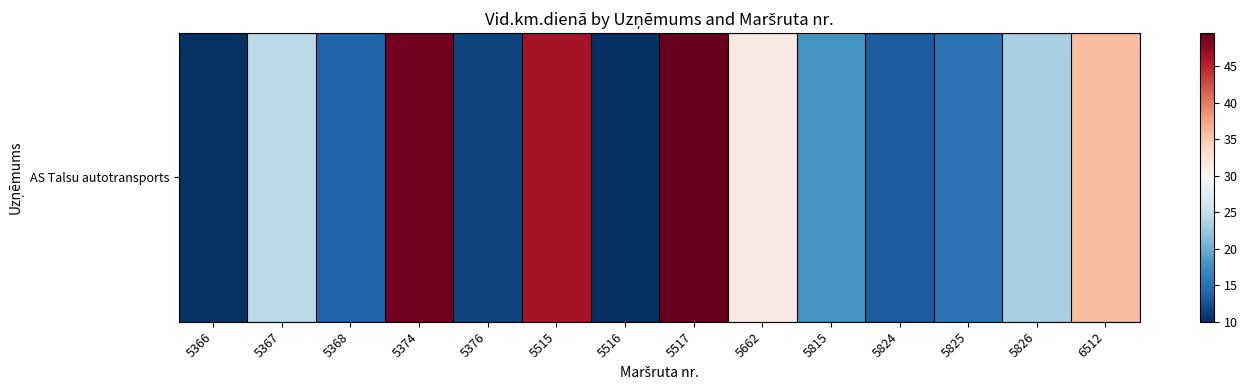

List the labels in order of value, largest first.

5517, 5374, 5515, 6512, 5662, 5367, 5826, 5815, 5825, 5368, 5824, 5376, 5366, 5516